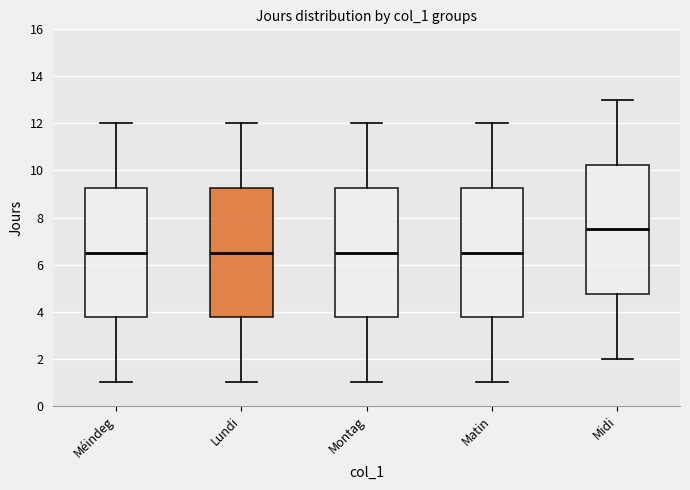

Where does the upper whisker of the box for Midi end on the y-axis? The values are not printed on the chart, so give them approximately, as read against the axis.

13.0